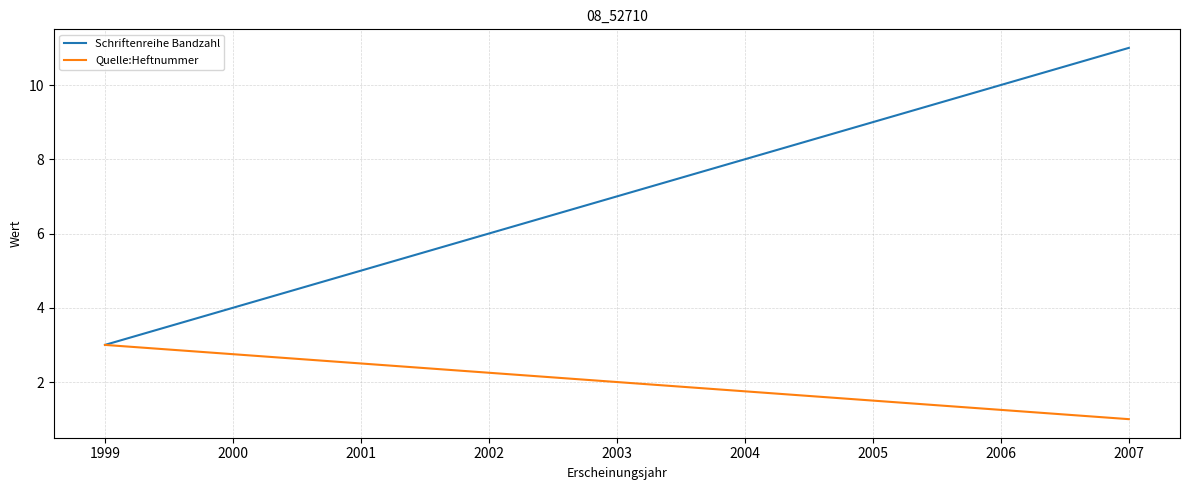

Which series has the largest total across all categories?

Schriftenreihe Bandzahl